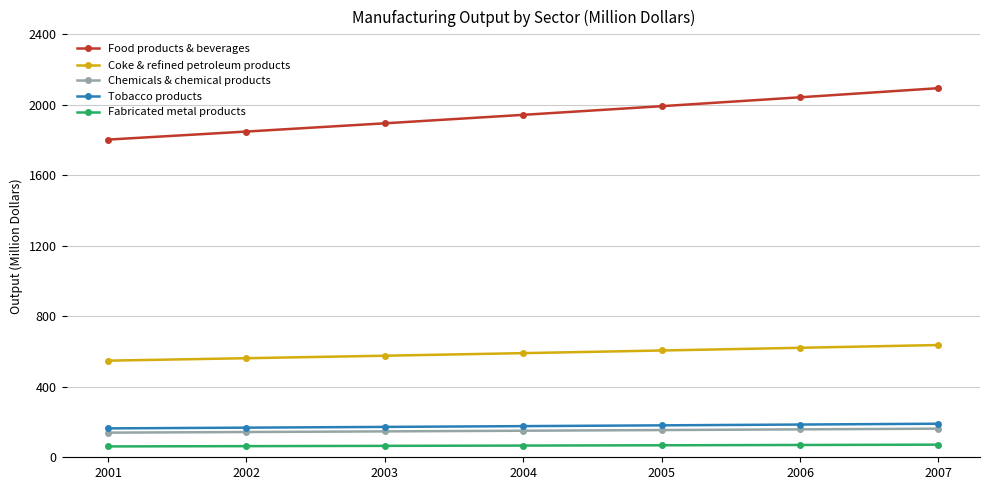

True or false: Chemicals & chemical products has a value of 48.0 at 2006.

False